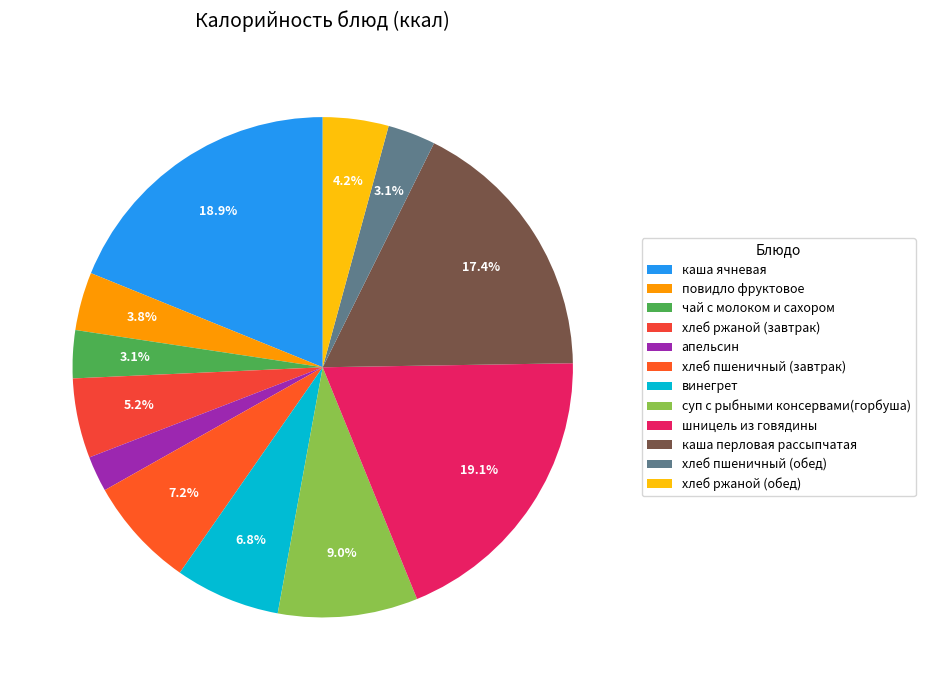

To the nearest percent, what is the combined percentage of каша перловая рассыпчатая and суп с рыбными консервами(горбуша)?

26%